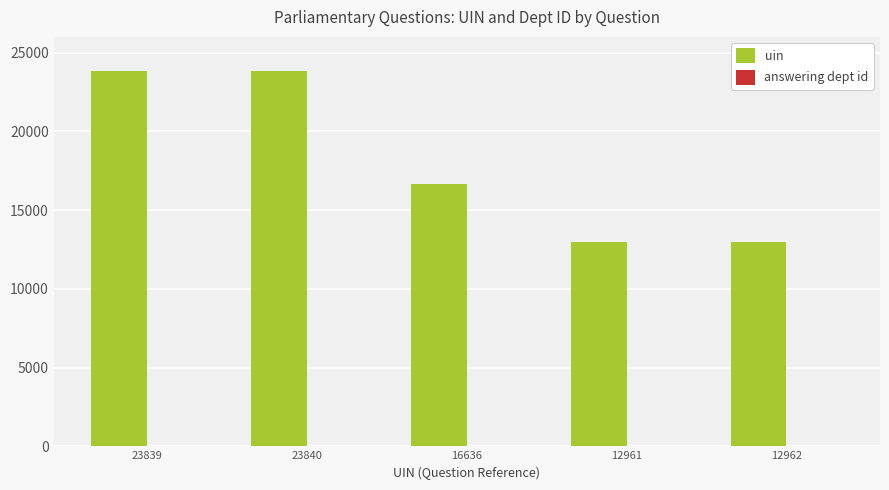

Where is uin nearest to the value 18400?

16636